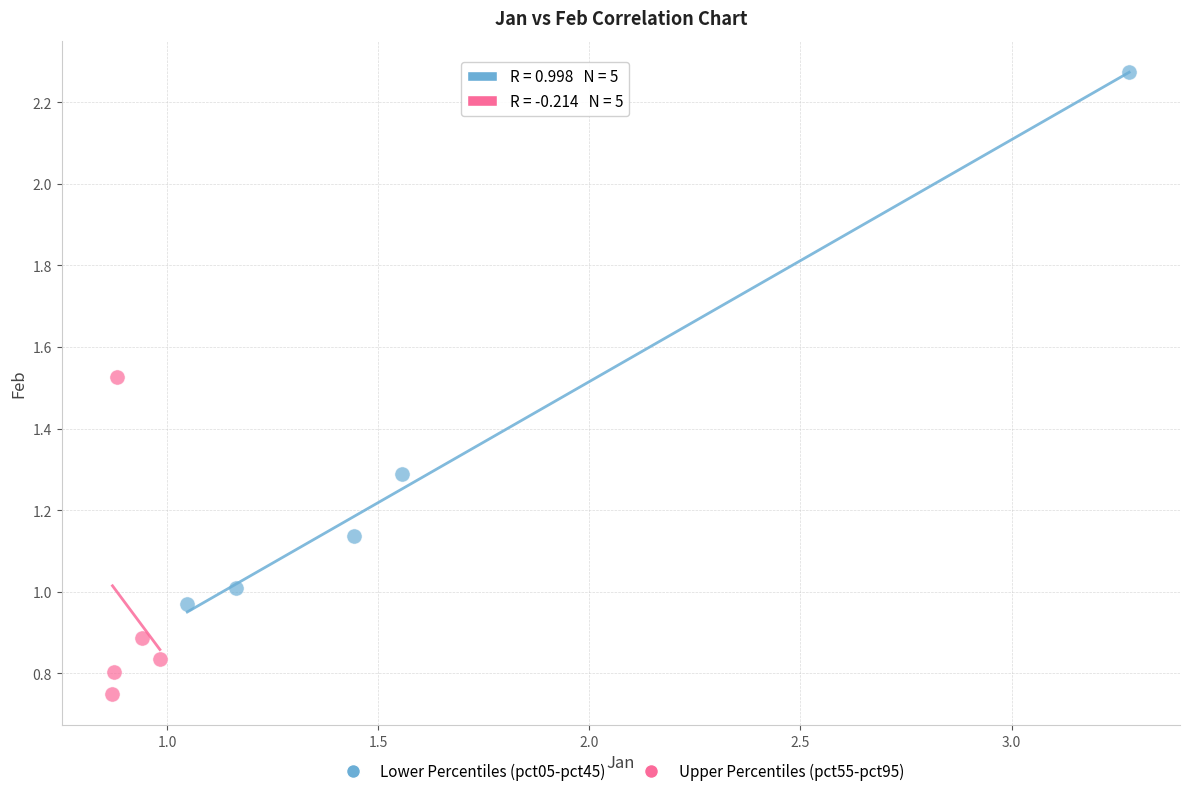

Which series contains the highest Y value?

Lower Percentiles (pct05-pct45)